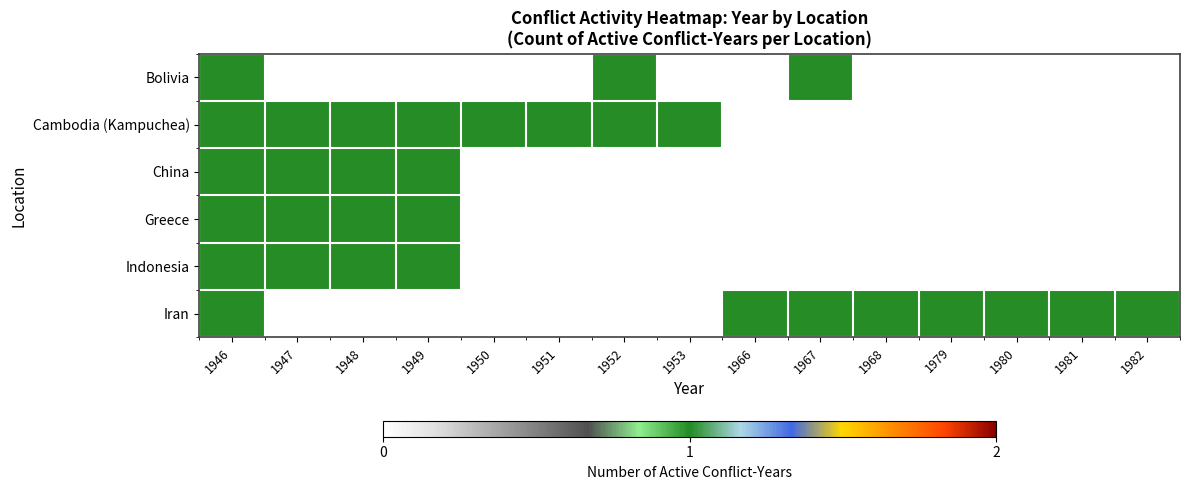

Rank the series at 1968 from highest to lowest value.

Iran, Bolivia, Cambodia (Kampuchea), China, Greece, Indonesia